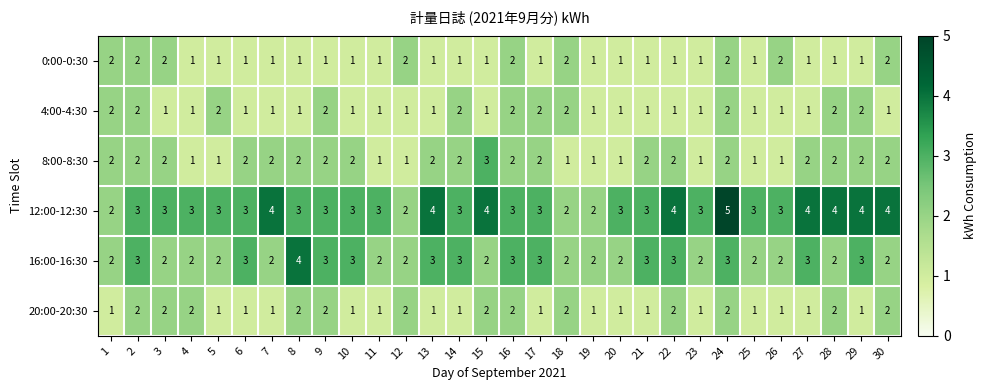

The value of 4:00-4:30 at 27 is 1. True or false?

True